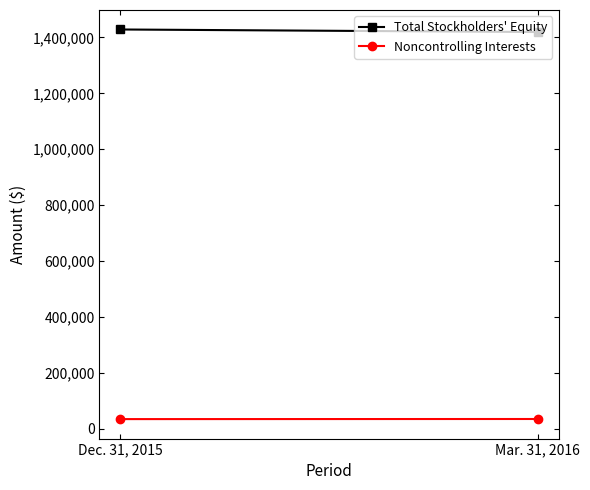

Reading left to right, extract all data points from this chart.

Total Stockholders' Equity: Dec. 31, 2015=1428510	Mar. 31, 2016=1419340
Noncontrolling Interests: Dec. 31, 2015=33666	Mar. 31, 2016=34037